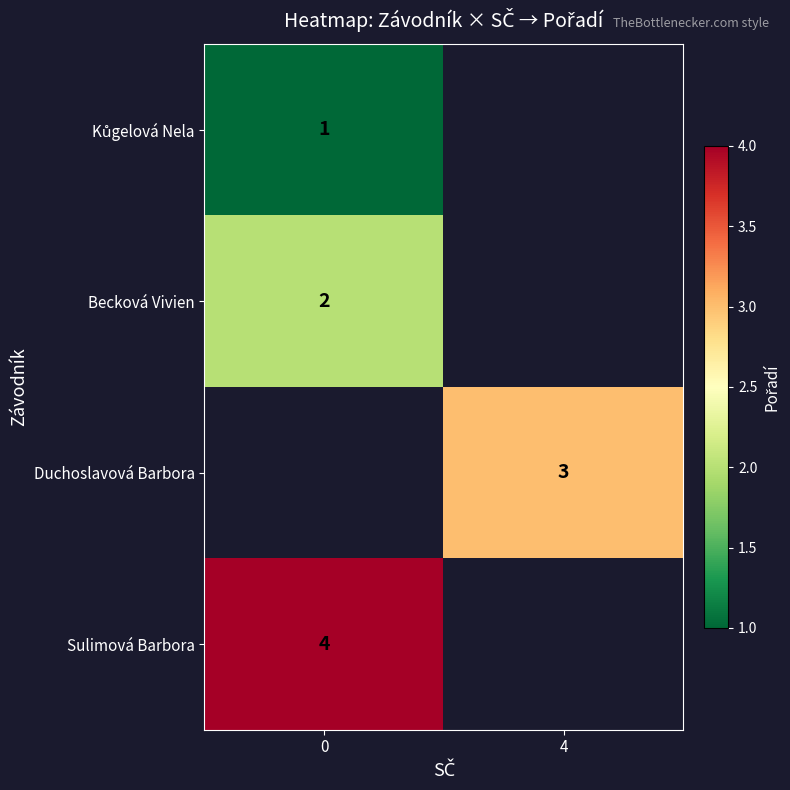

True or false: Duchoslavová Barbora has a value of 1.3 at 4.

False